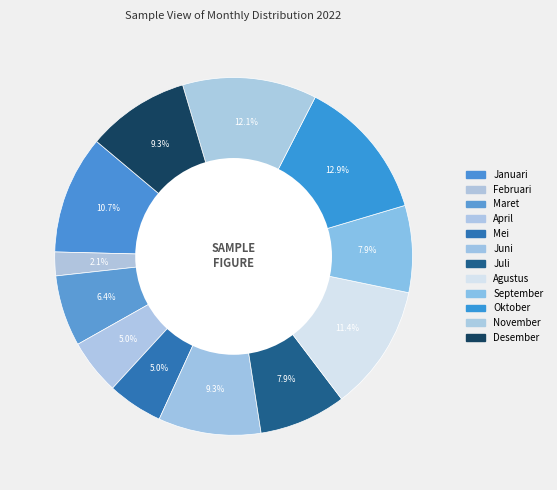

Count the number of slices in the pie.

12